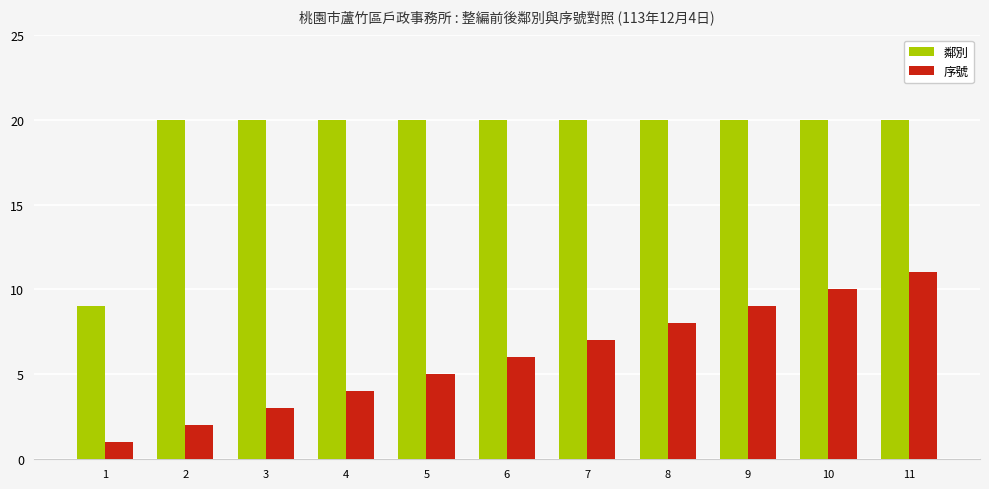

How many groups of bars are there?

11